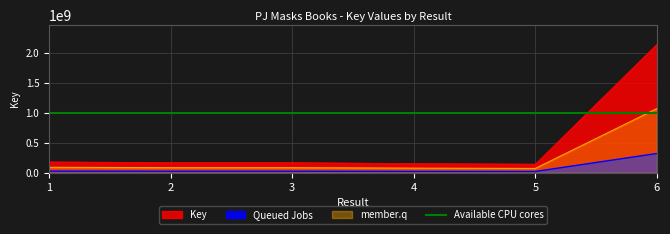

How many data points are less than 169347811?

3